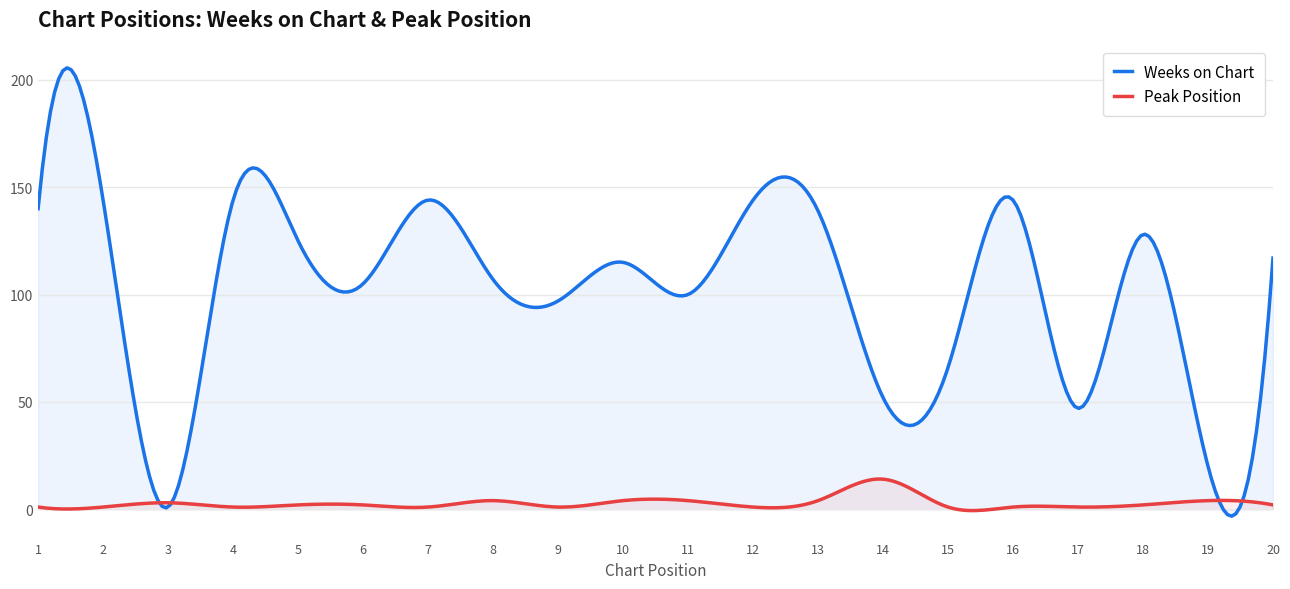

Does the chart display data point markers on the line(s)?

No